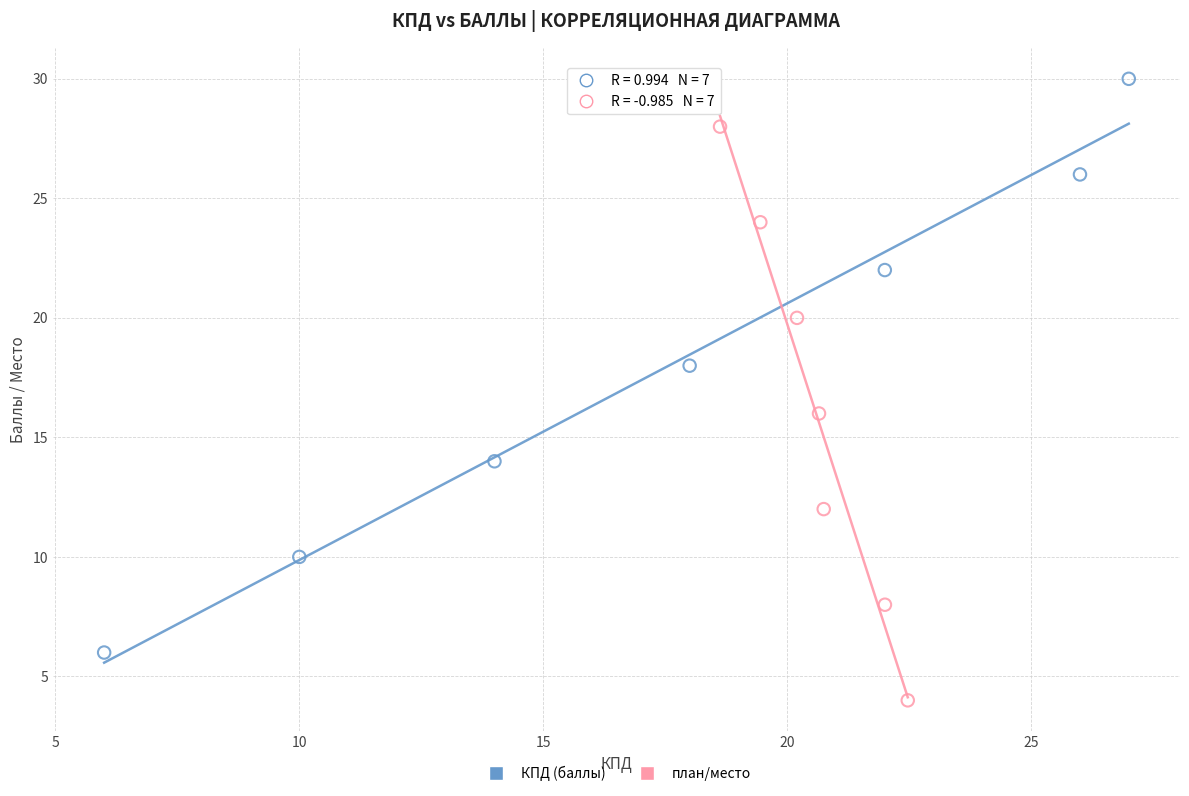

Which series reaches the minimum Y coordinate?

план/место